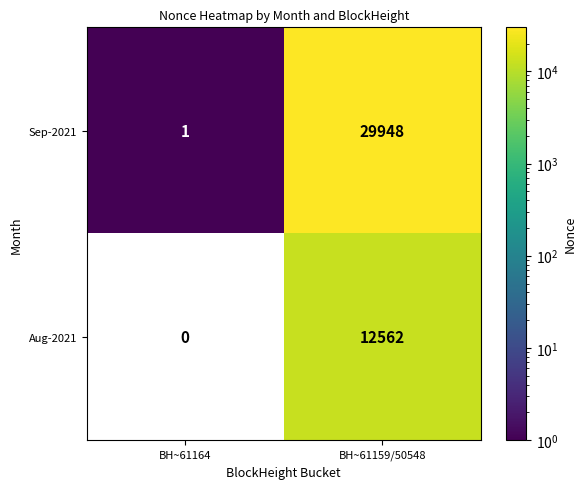

Reading left to right, what are all the values shown in this chart?

Sep-2021: BH~61164=1	BH~61159/50548=29948
Aug-2021: BH~61164=0	BH~61159/50548=12562